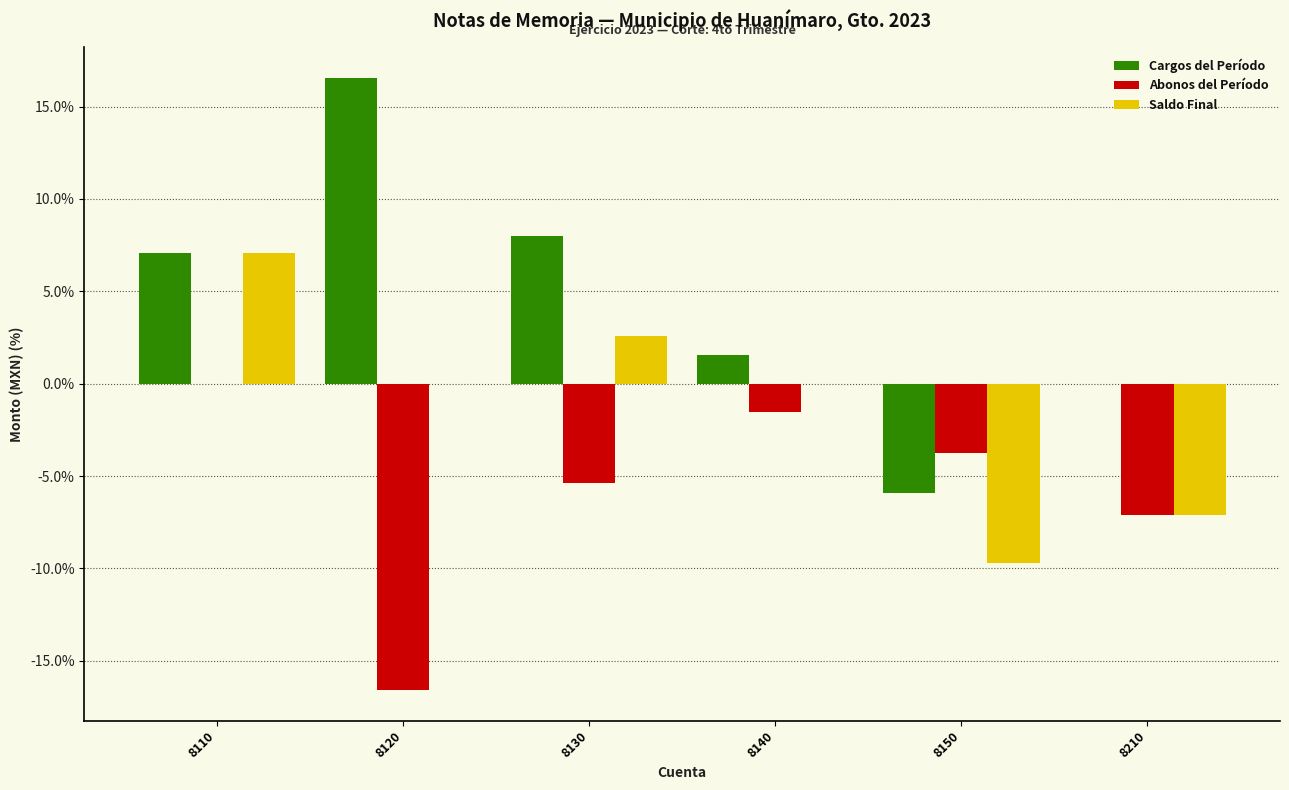

The Abonos del Período series shows -3.8 at 8150. True or false?

True